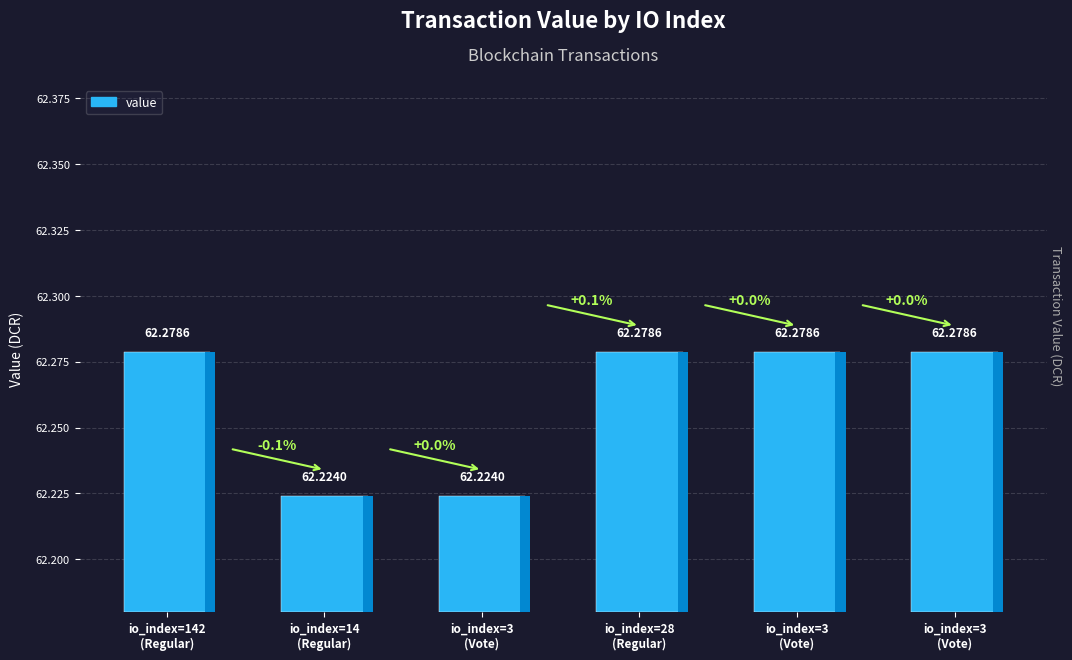

What is the change in value from 3 to 3?

+0.1